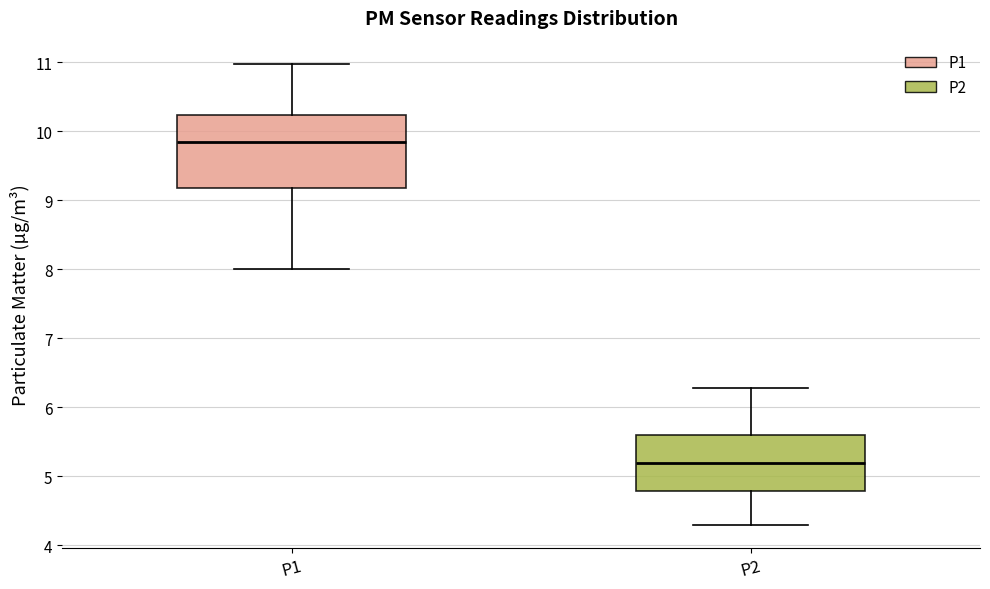

Which box has the lowest median line?

P2